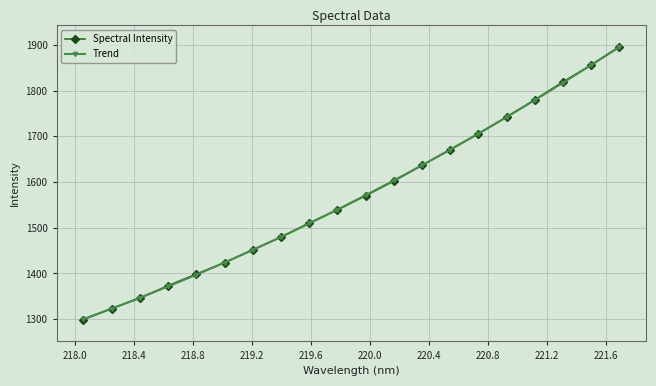

What is the value of the Spectral Intensity point at the 7th from the left?

1452.0